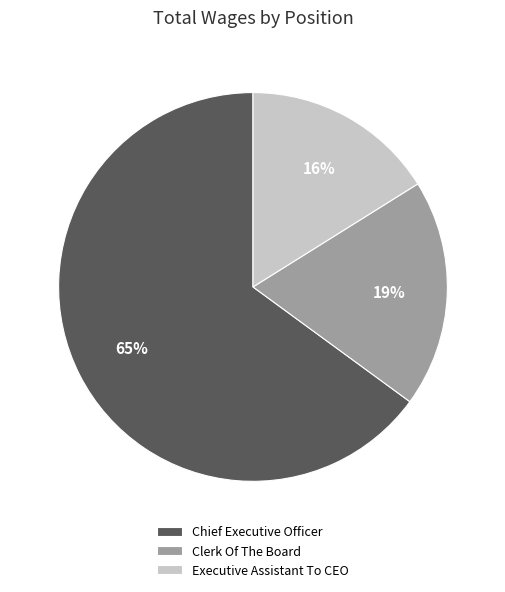

The Executive Assistant To CEO slice represents 16% of the pie. True or false?

True